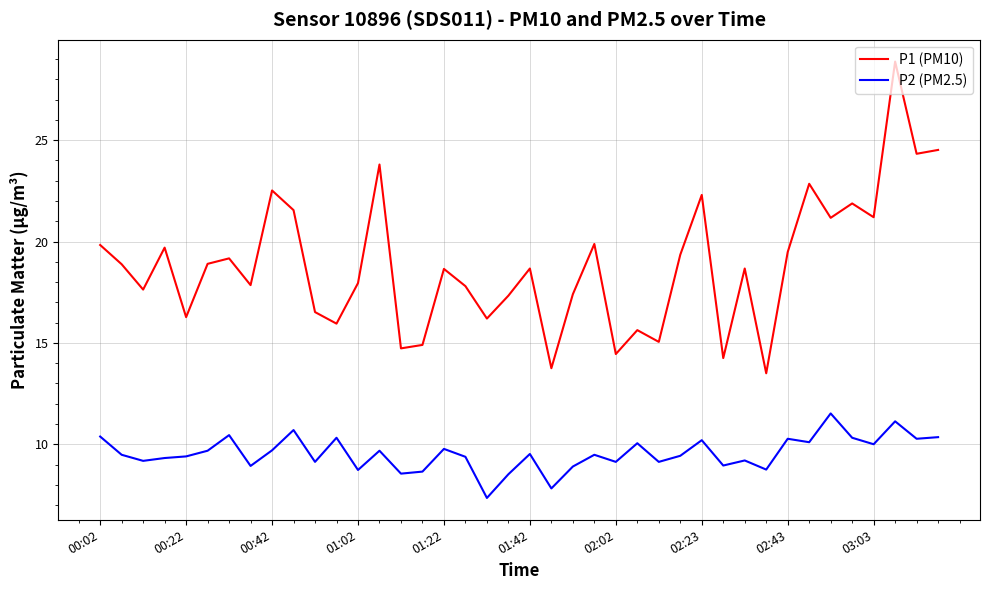

What is the difference between the maximum and minimum values in the P1 (PM10) series?

15.4